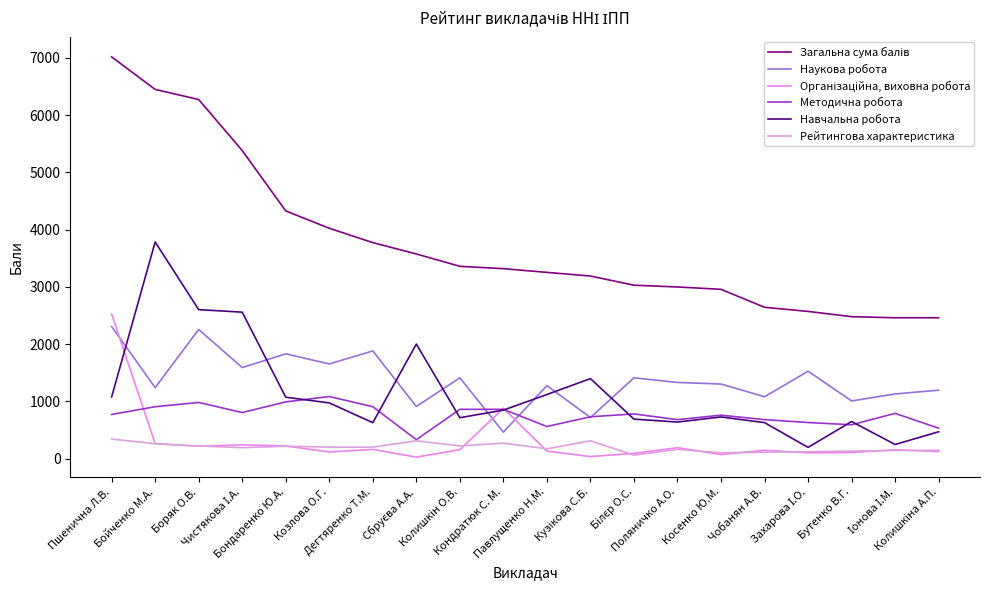

How many interior local valleys does the Методична робота series have?

5